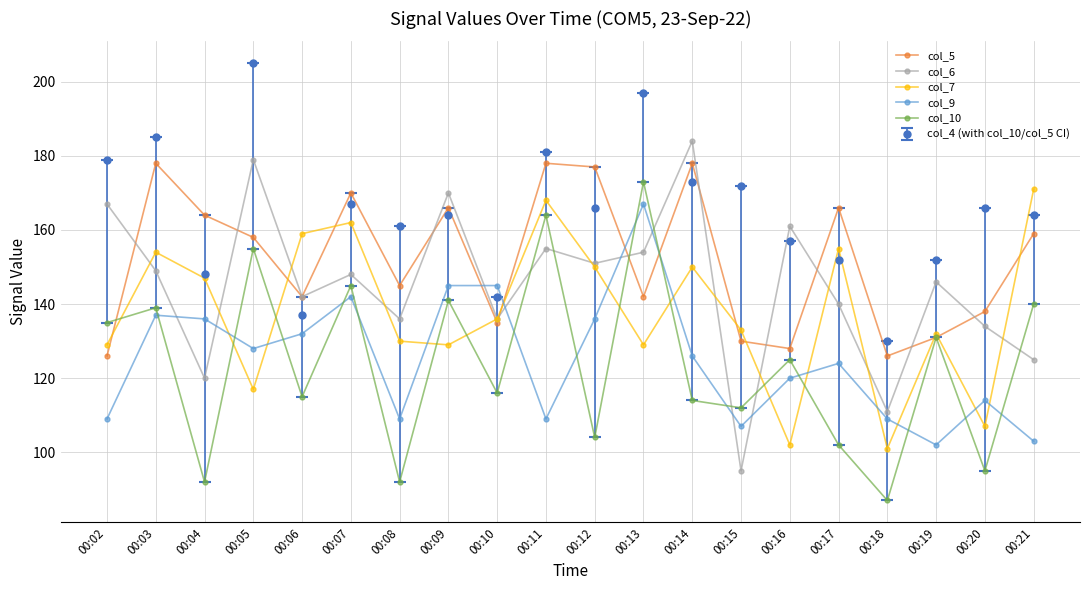

In col_7, how many points are higher than both neighbors (excluding endpoints)?

6